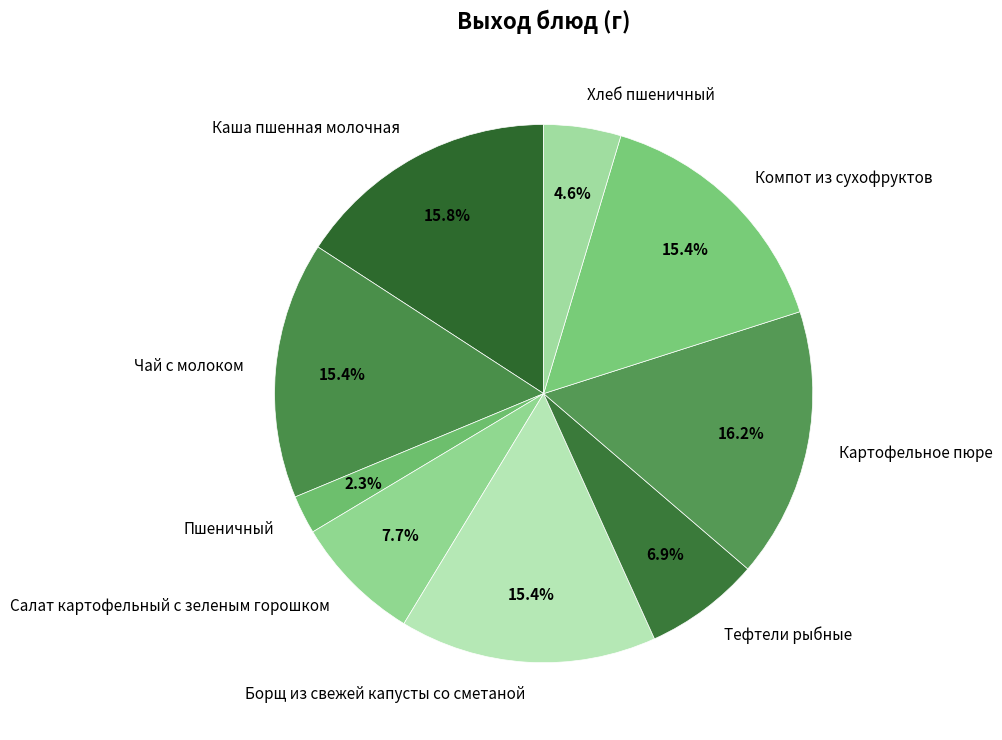

To the nearest percent, what portion does Чай с молоком represent?

15%